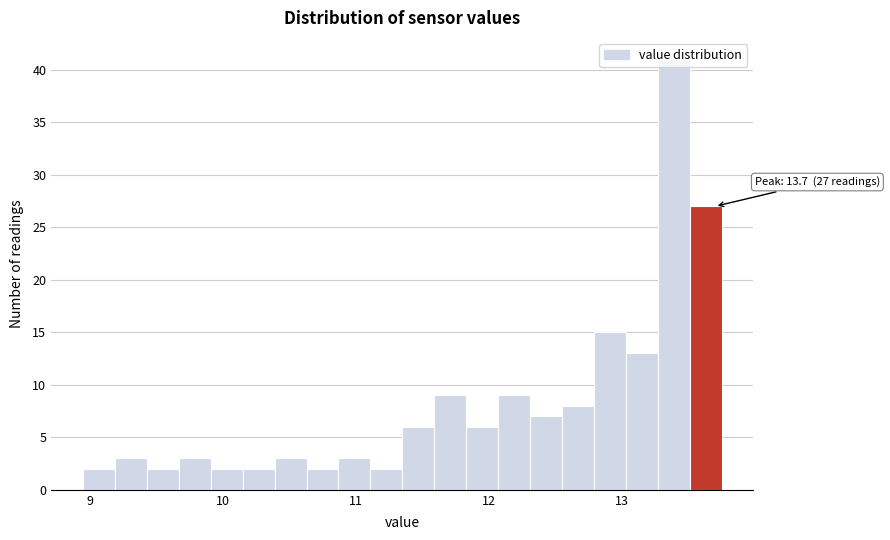

Around what value on the x-axis is the tallest bar? Give the approximate position of its centre, as read against the axis.

13.4